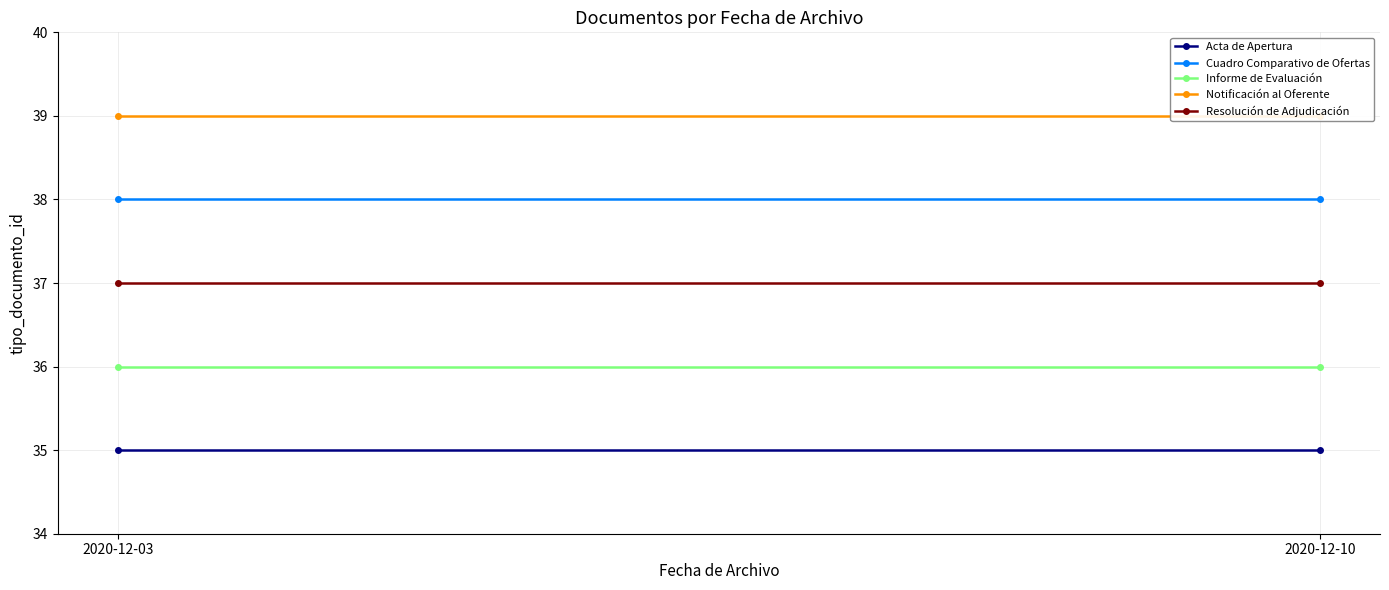

At how many categories does at least one series exceed 36?

2